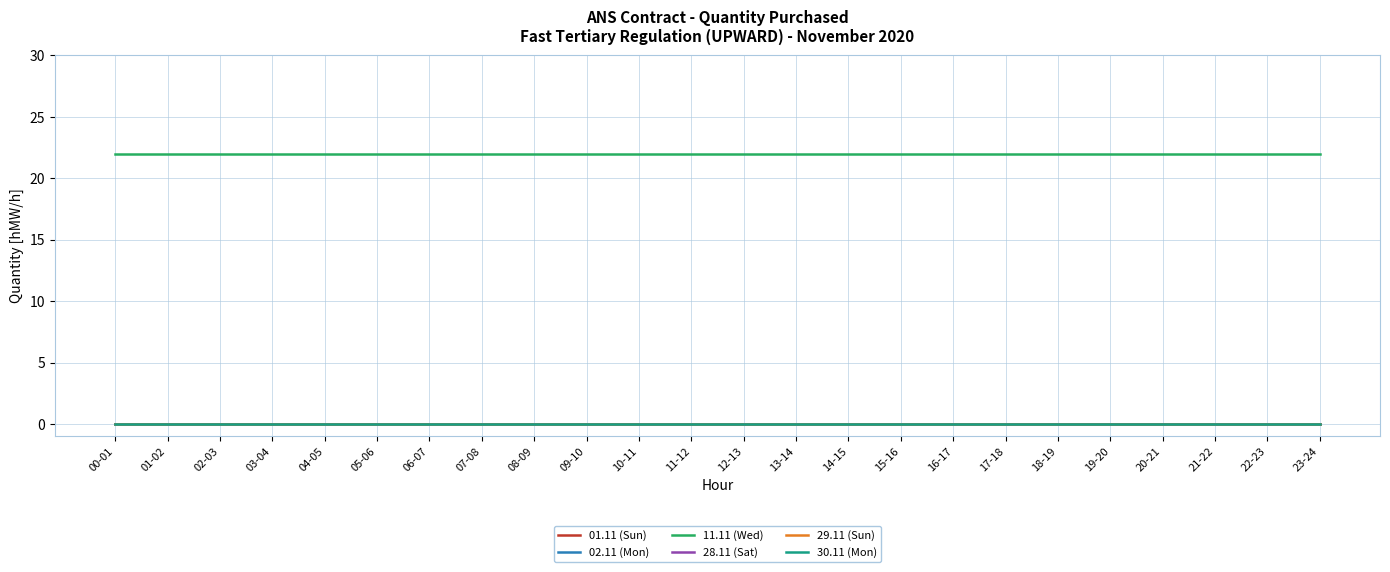

Which category has the highest value across all series?

00-01